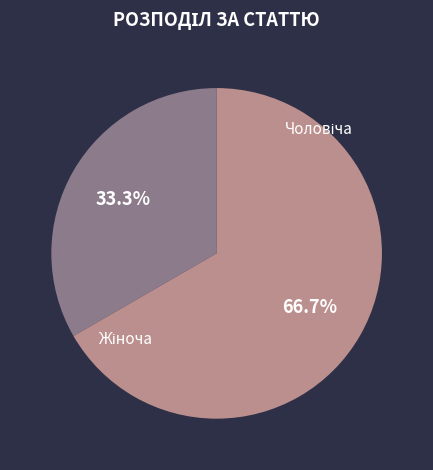

Which category has the biggest portion of the pie?

Жіноча